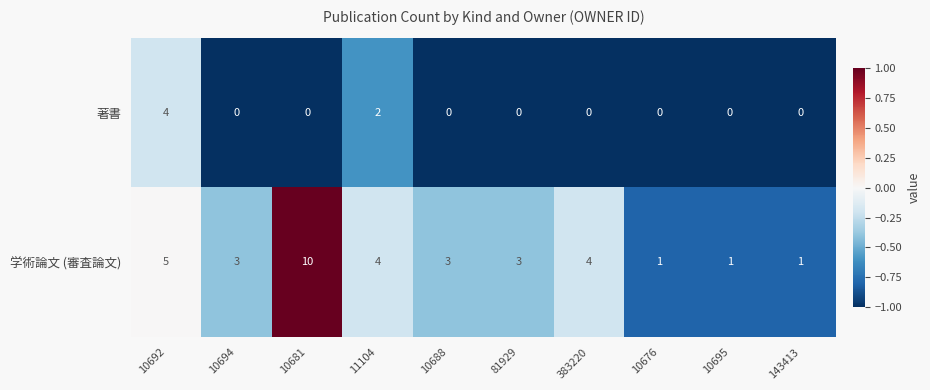

Which series has the widest spread of values?

学術論文 (審査論文)